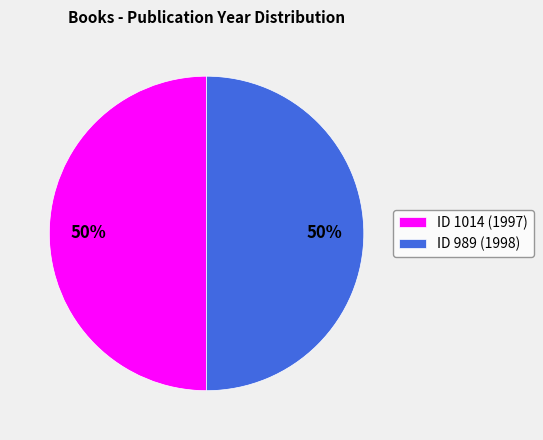

What percentage is the ID 989 (1998) slice, to the nearest percent?

50%